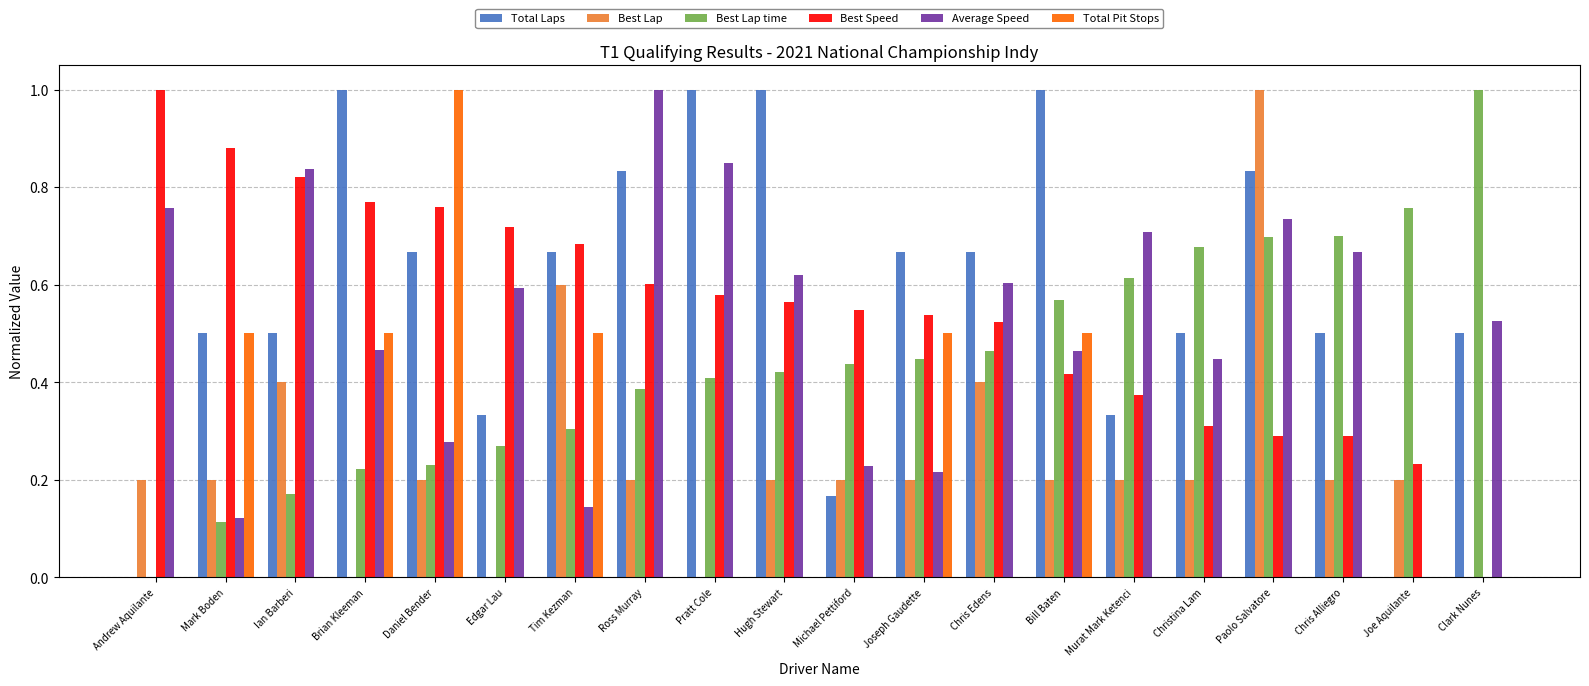

The Best Lap series shows 1.0 at Paolo Salvatore. True or false?

True